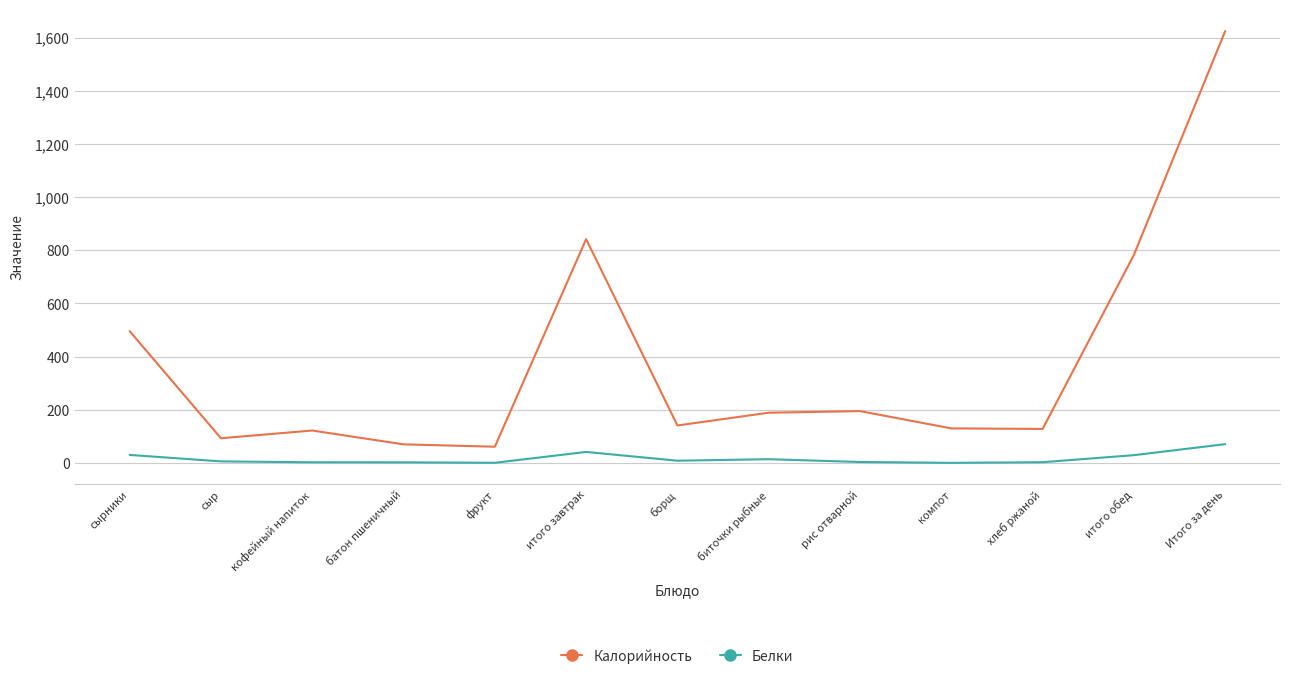

List the series in order of their overall mean, highest first.

Калорийность, Белки